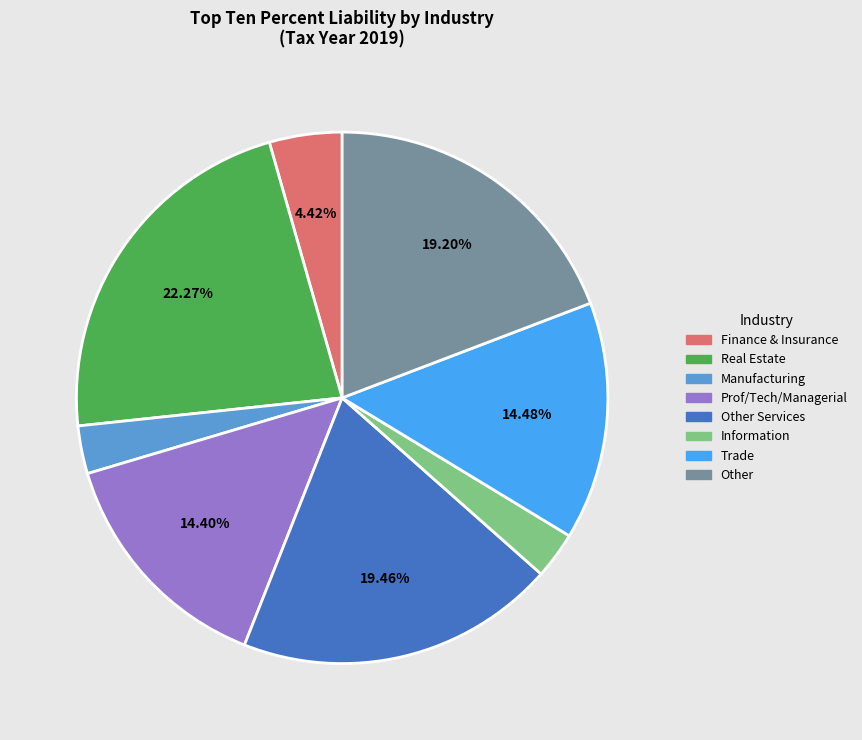

Is there a majority slice in this chart?

No